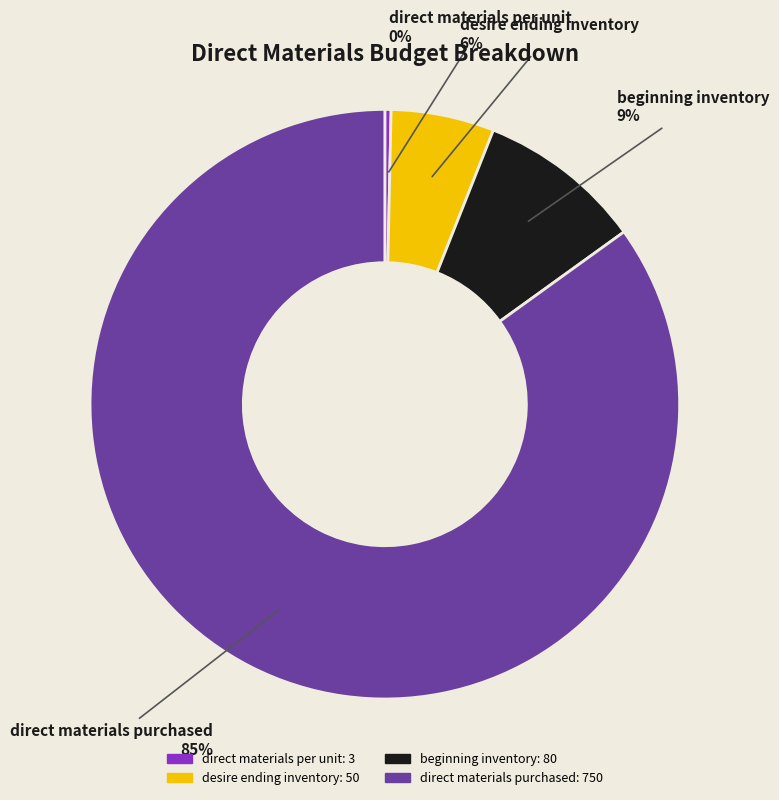

To the nearest percent, what is the average slice percentage?

25%